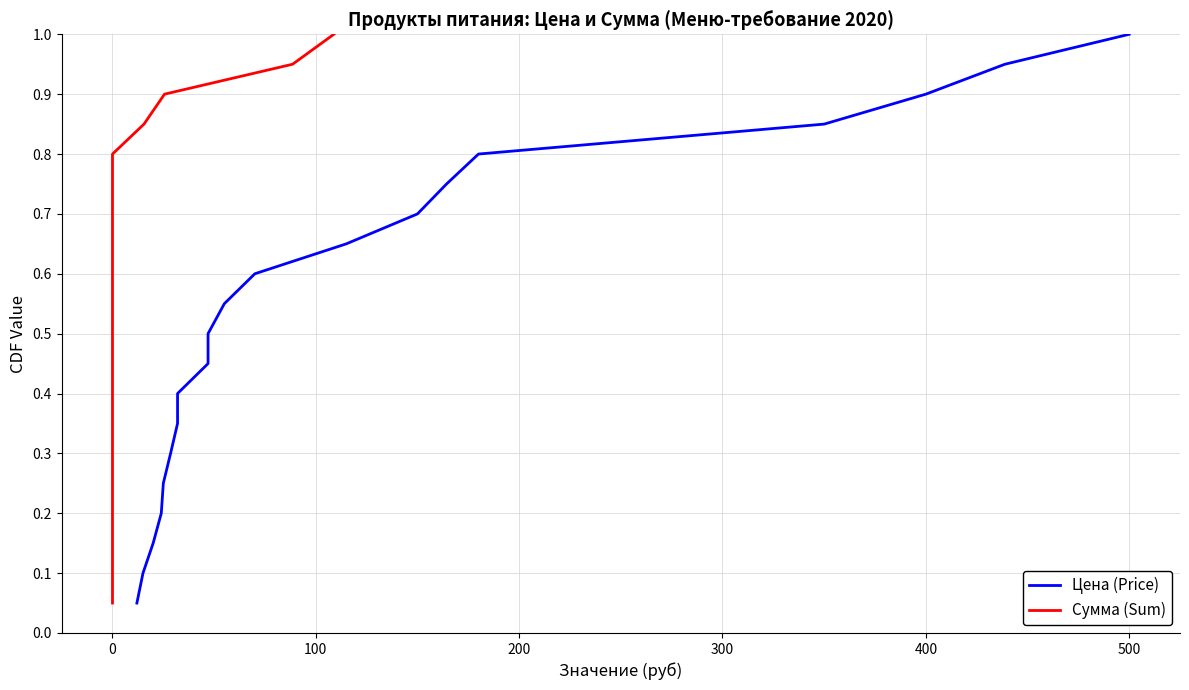

True or false: Цена (Price) and Сумма (Sum) cross at least once.

False